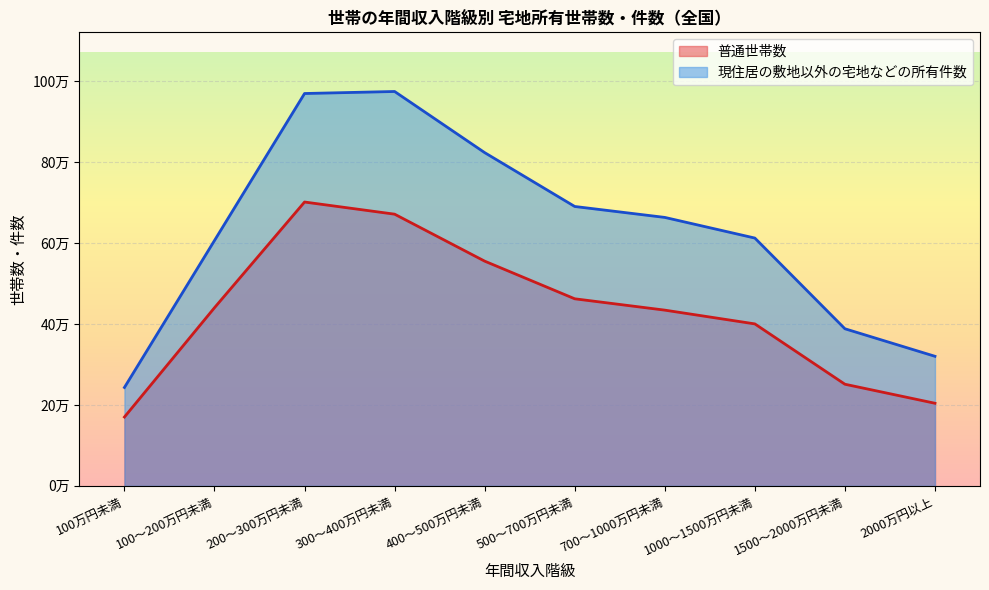

How many data points does each series have?

10